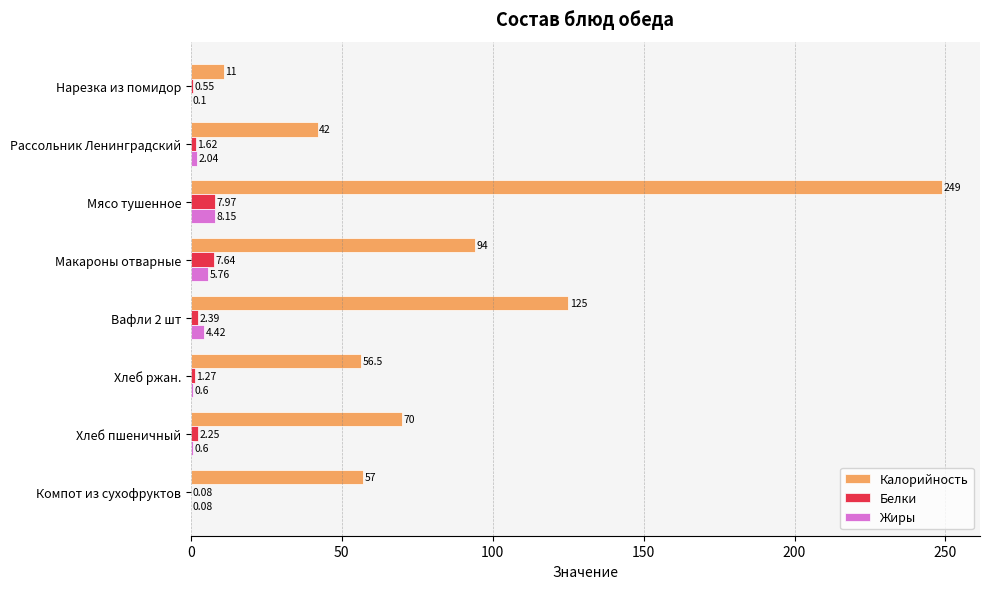

Which series has the largest range (max minus min)?

Калорийность